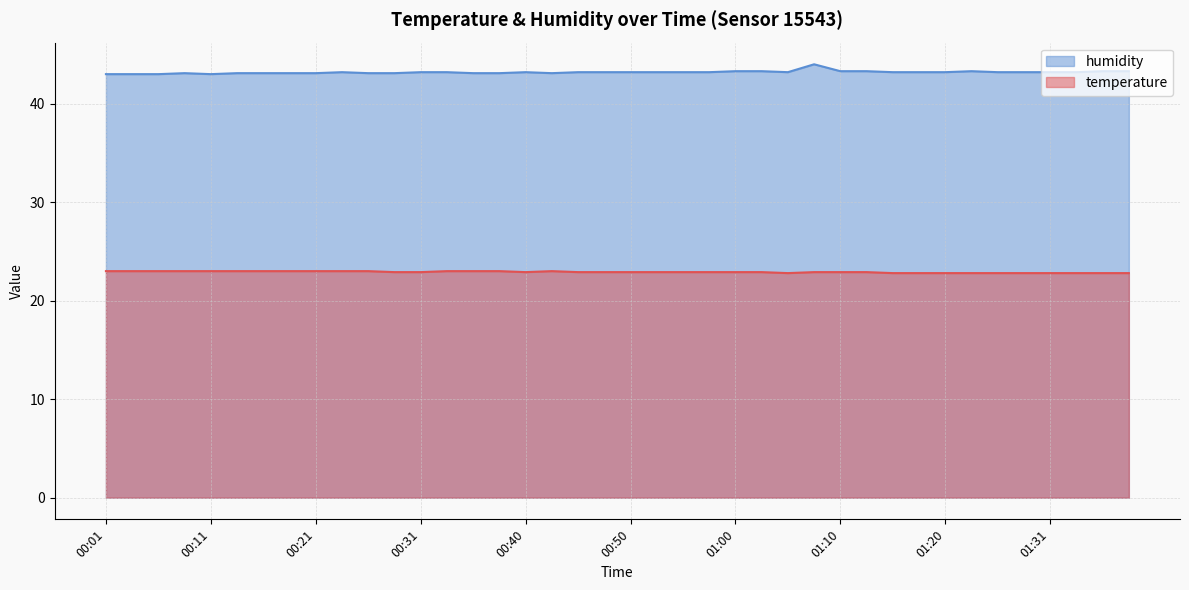

Which series has the widest spread of values?

humidity